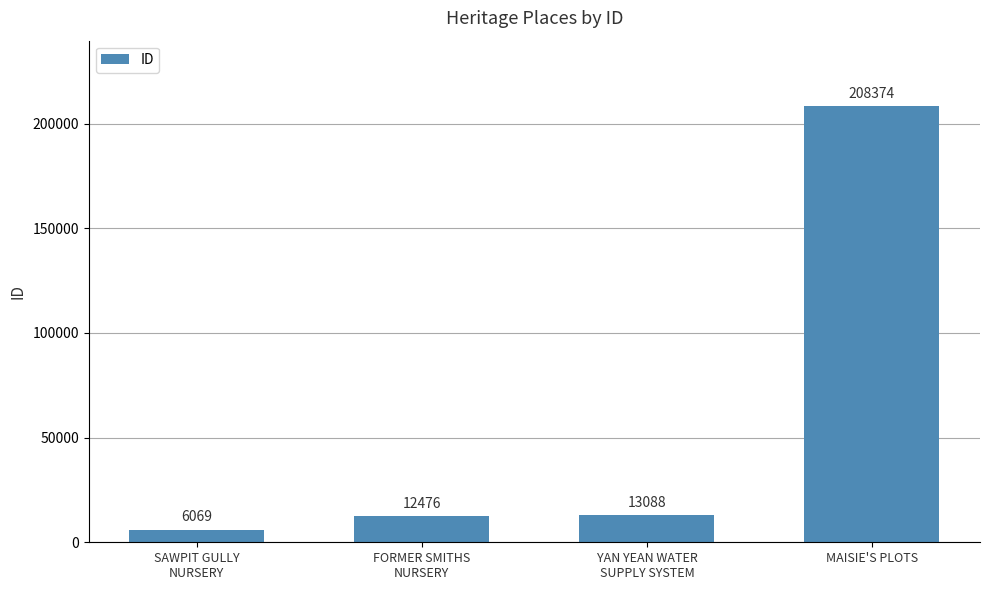

Approximately how many times larger is the value at SAWPIT GULLY
NURSERY compared to FORMER SMITHS
NURSERY?

0.5